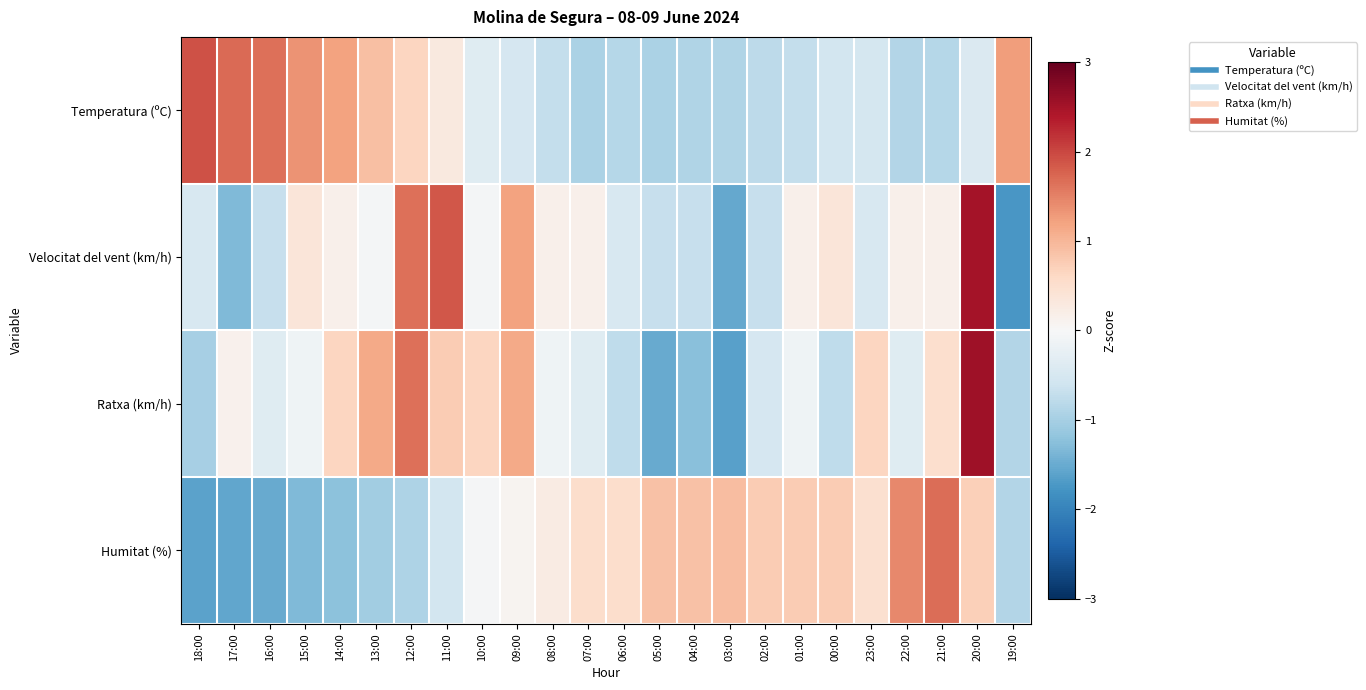

Which has a higher value, 06:00 or 04:00?

06:00